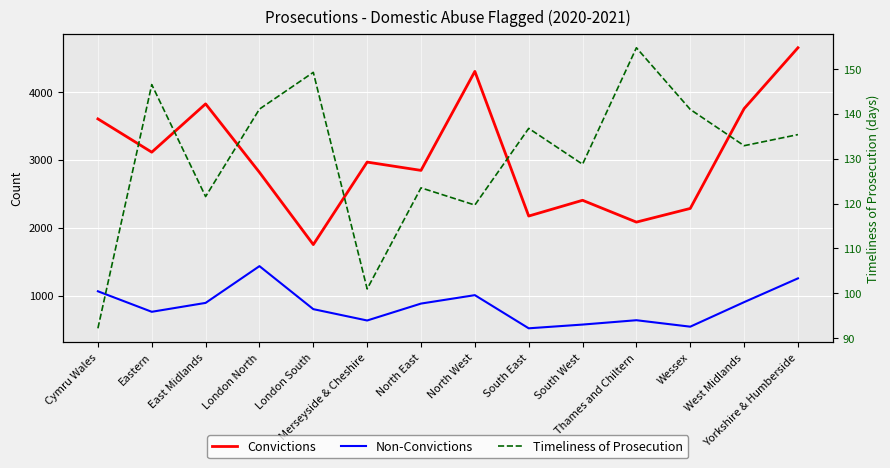

How many interior local valleys does the Timeliness of Prosecution series have?

5